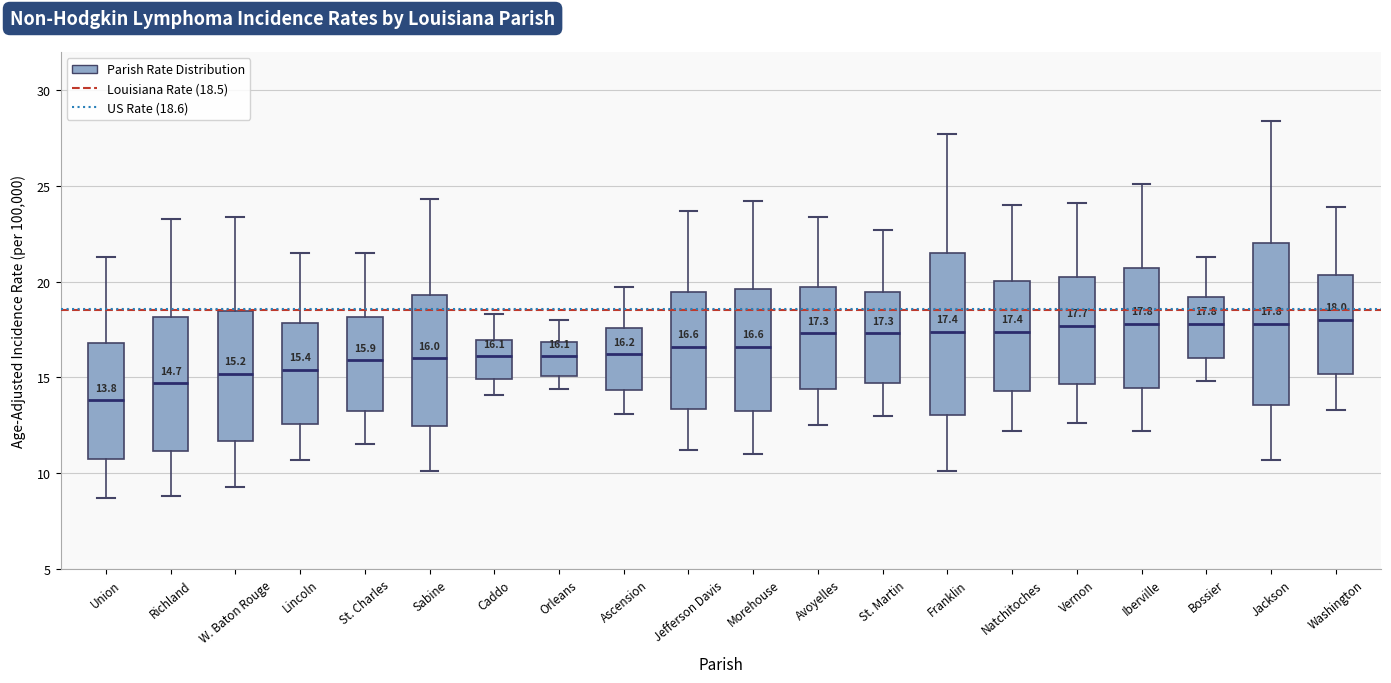

Which box's median line is the lowest?

Union